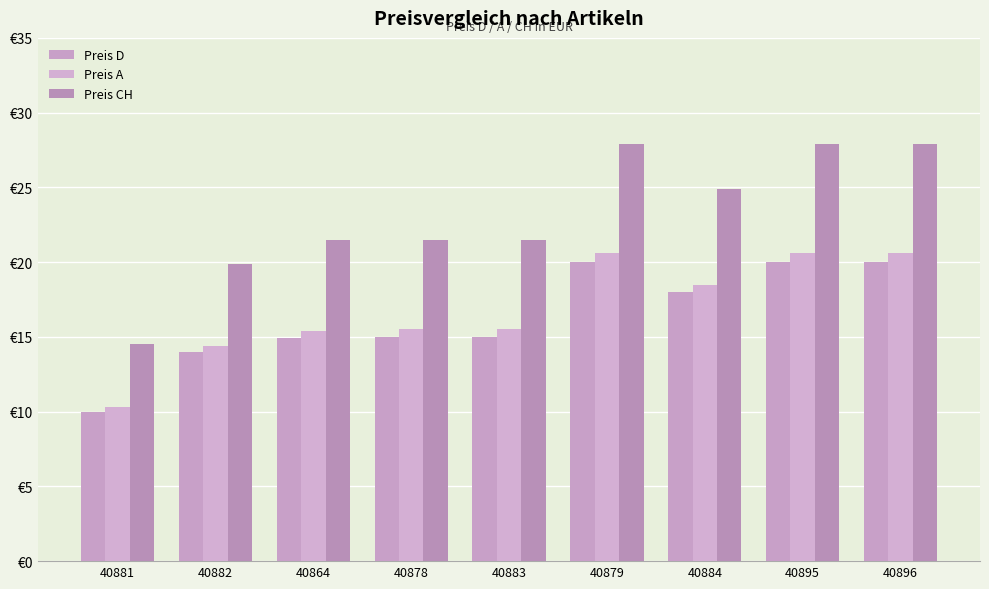

Read the Preis CH value at 40878.

21.5